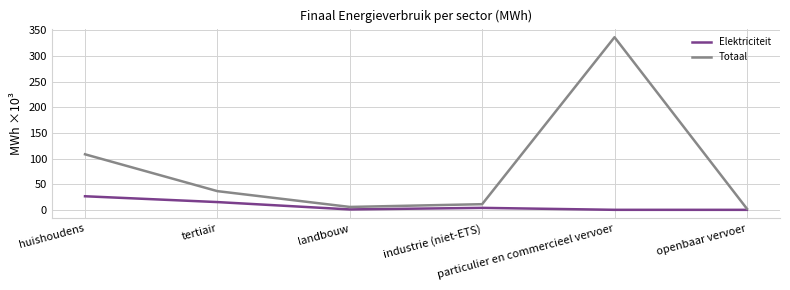

What position from the right is openbaar vervoer?

1